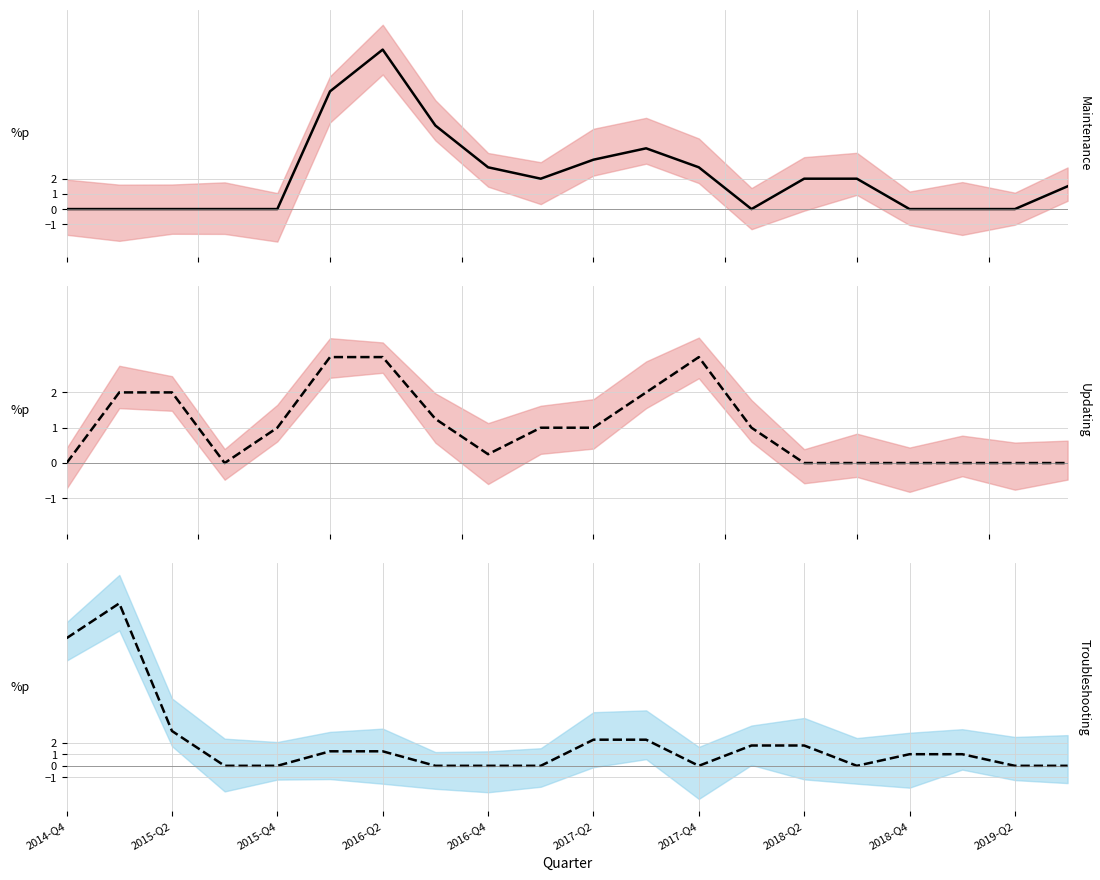

At how many categories does at least one series exceed 12?

1